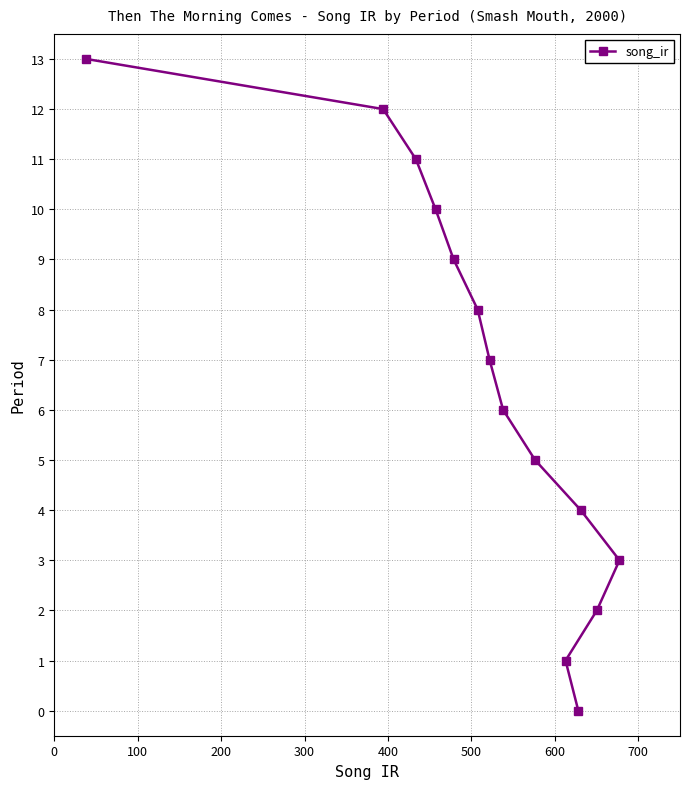

Does the chart display data point markers on the line(s)?

Yes